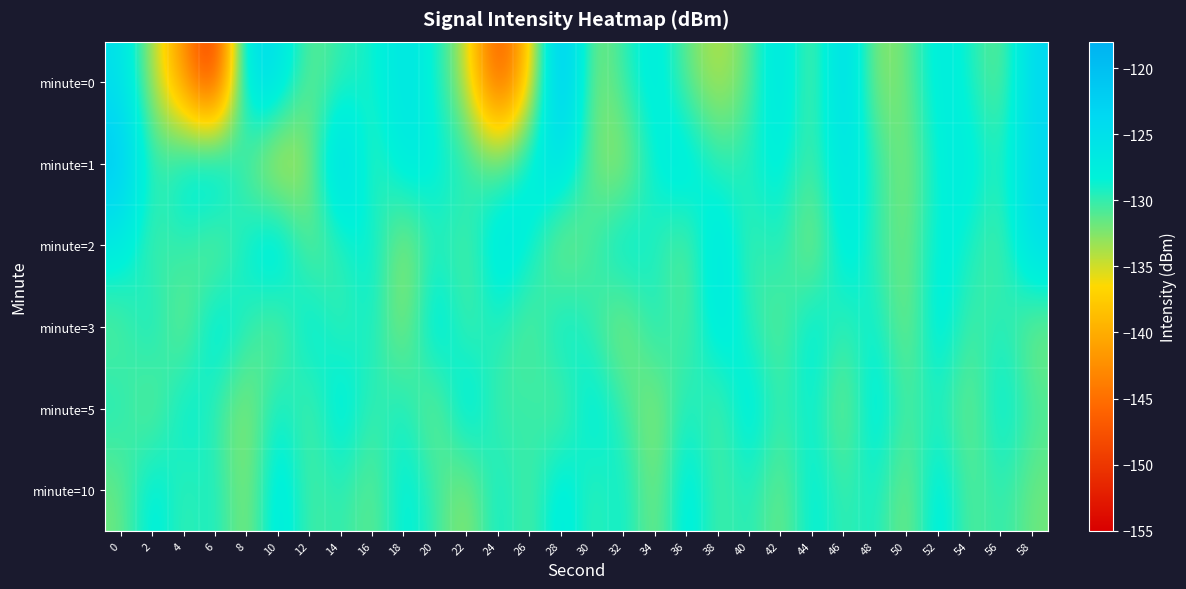

List the series in order of their peak value, highest first.

minute=0, minute=1, minute=2, minute=3, minute=5, minute=10